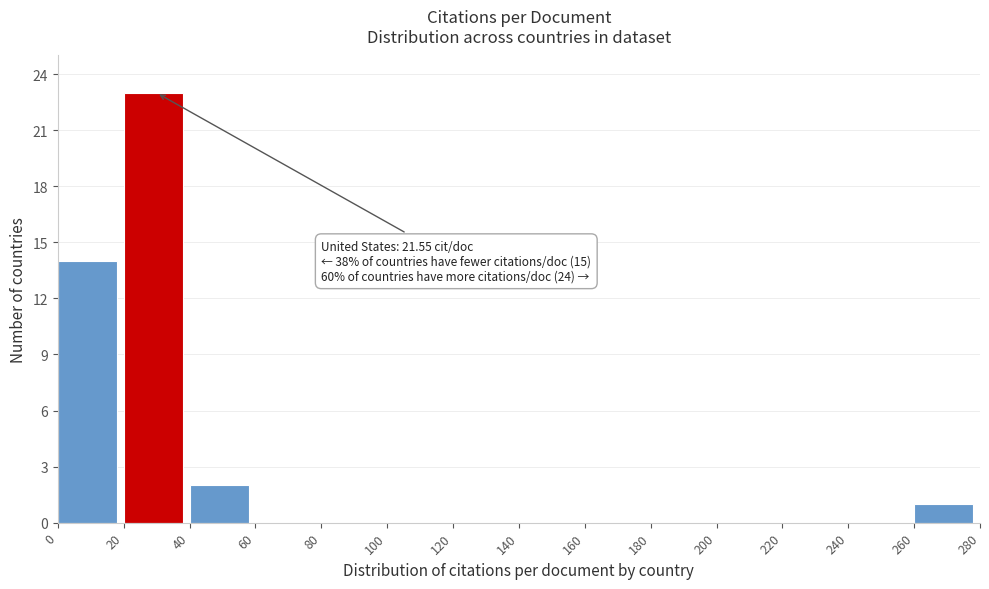

Over which range of the x-axis is the bar tallest?

20 to 40